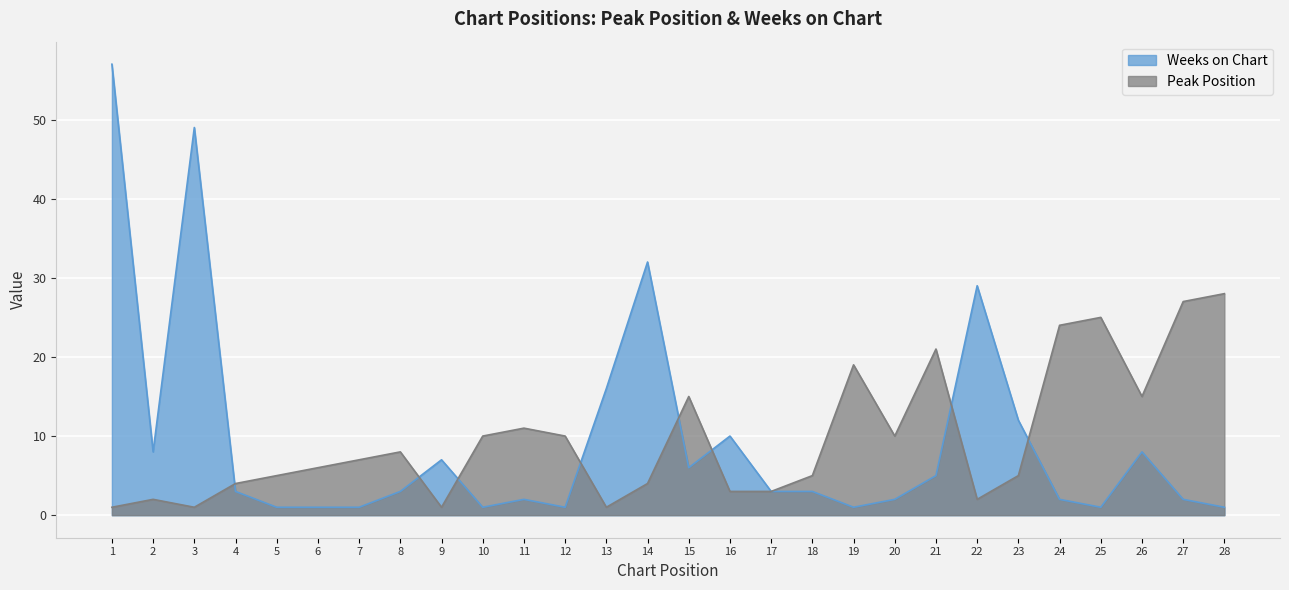

Is the value of Weeks on Chart at 21 greater than the value of Peak Position at 6?

No